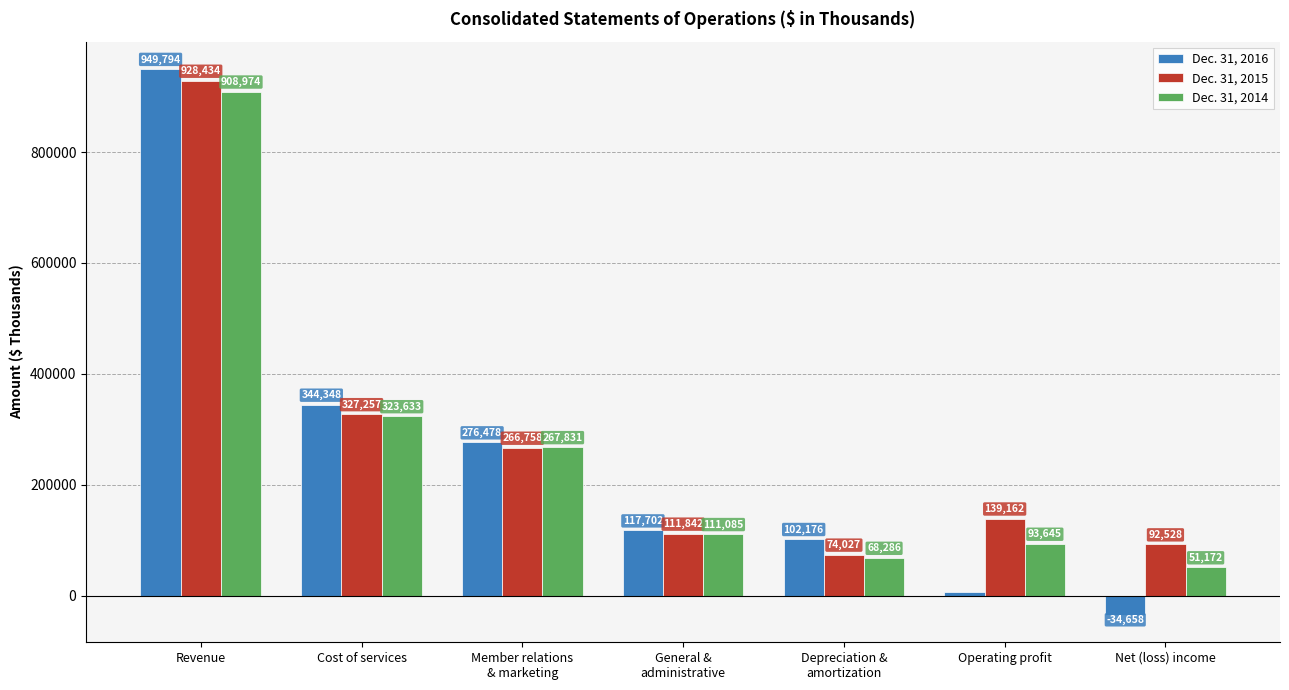

What is the value of the Dec. 31, 2016 bar at the 4th from the left?

117702